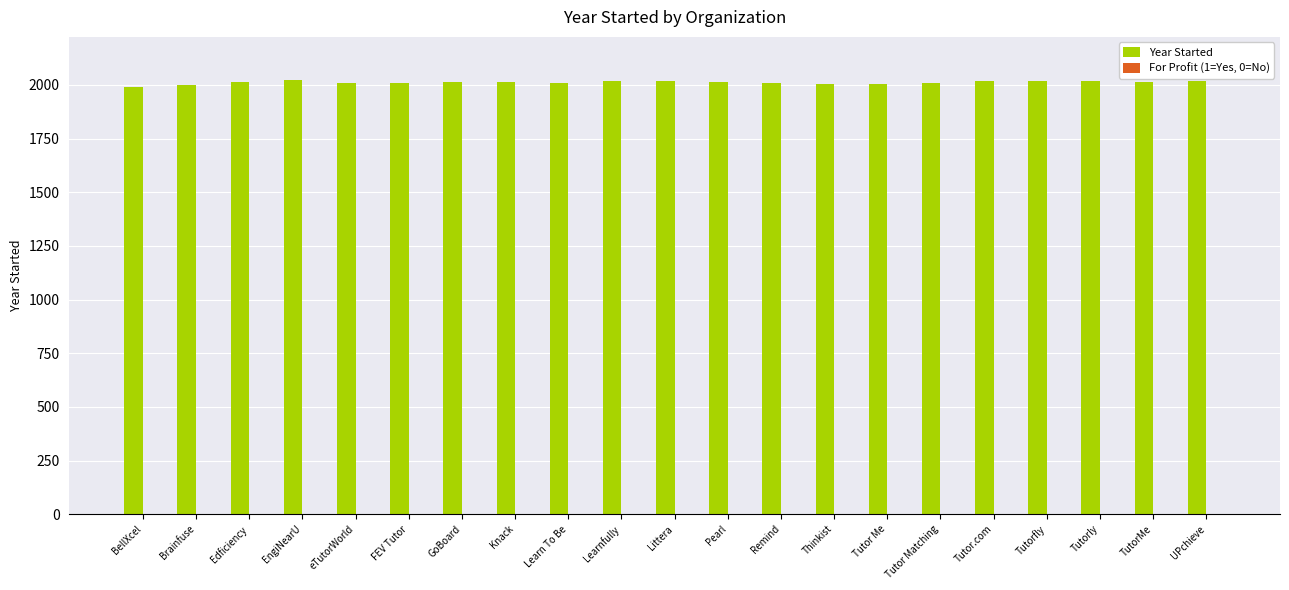

What is the maximum value shown in the chart?

2022